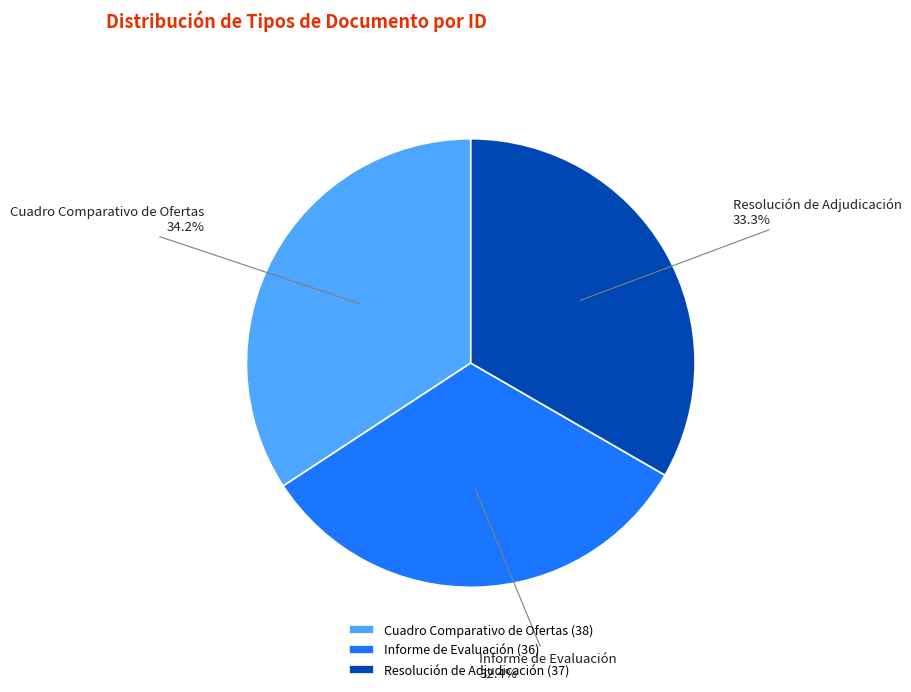

Which has a higher value, Informe de Evaluación or Resolución de Adjudicación?

Resolución de Adjudicación